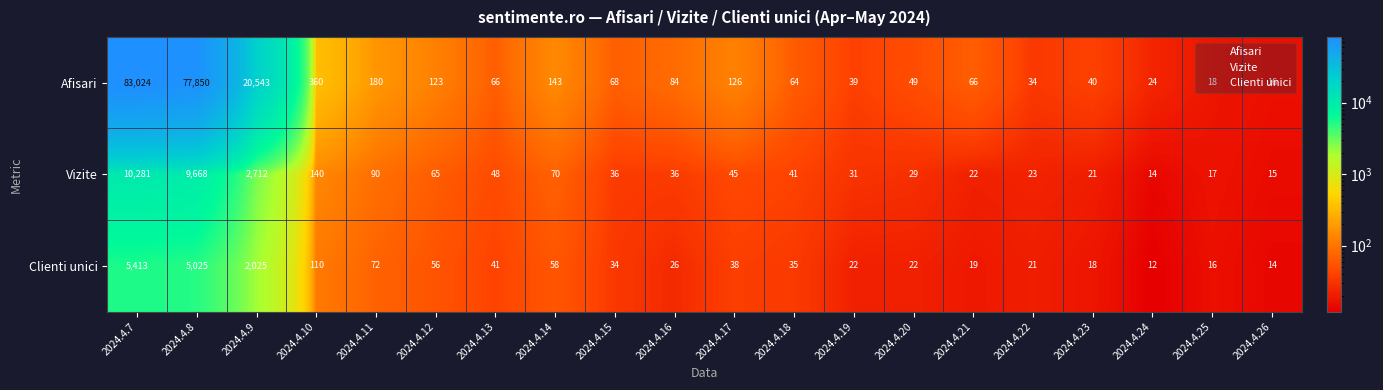

What is the average value of the Afisari series?

9146